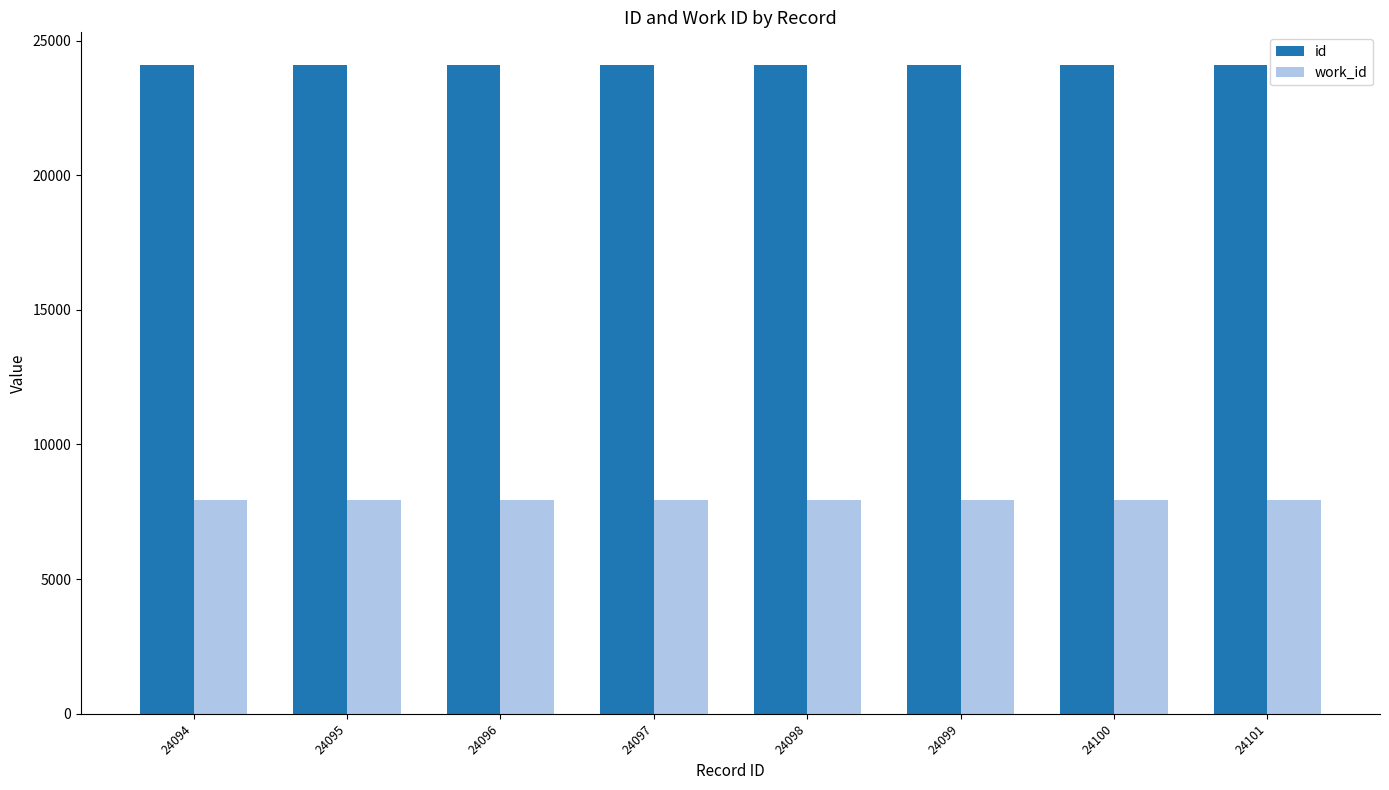

What is the value of the work_id bar at the 1st from the left?

7946